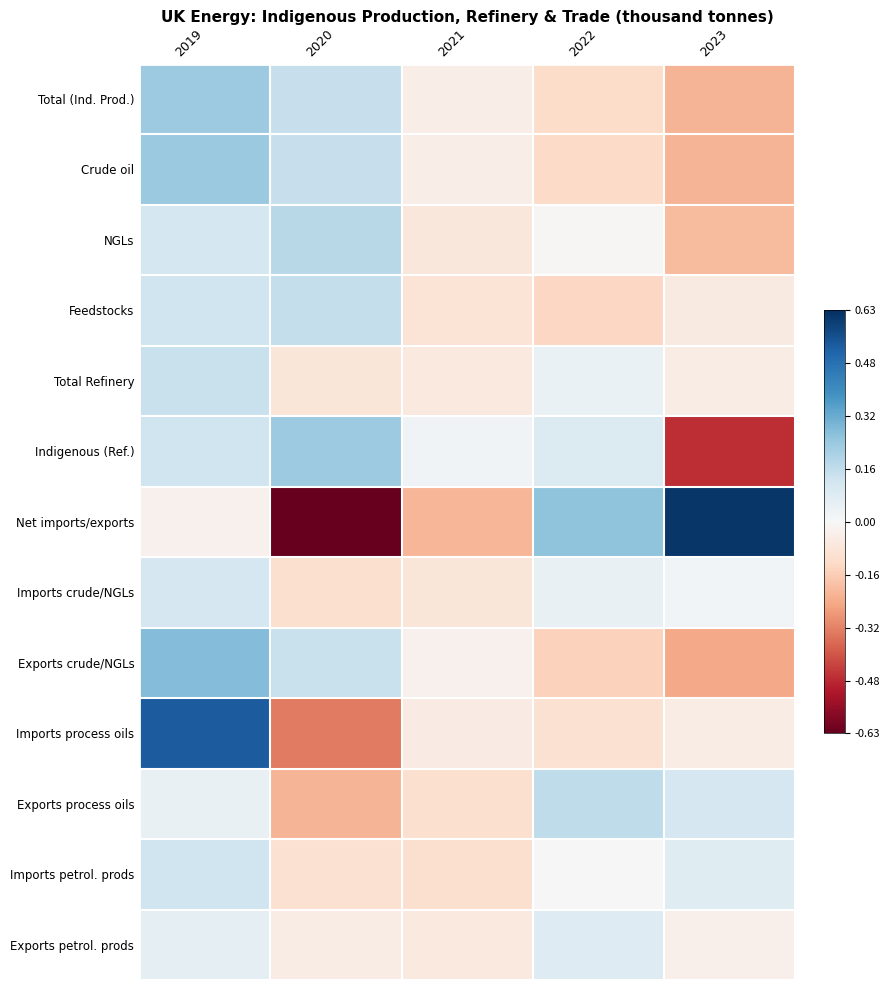

What is the spread (max minus min) of values at 2020?

0.9